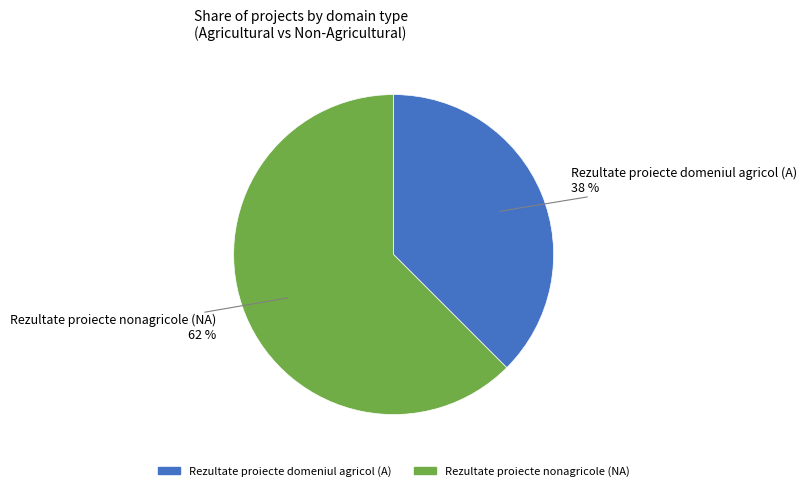

Is the sum of Rezultate proiecte nonagricole (NA) and Rezultate proiecte domeniul agricol (A) greater than half?

Yes